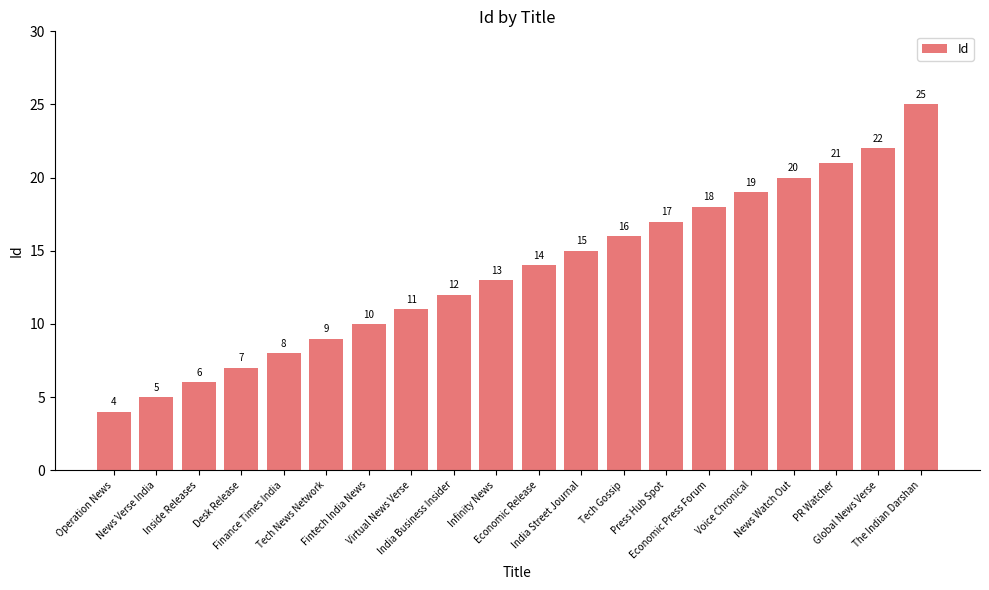

List the labels in order of value, largest first.

The Indian Darshan, Global News Verse, PR Watcher, News Watch Out, Voice Chronical, Economic Press Forum, Press Hub Spot, Tech Gossip, India Street Journal, Economic Release, Infinity News, India Business Insider, Virtual News Verse, Fintech India News, Tech News Network, Finance Times India, Desk Release, Inside Releases, News Verse India, Operation News